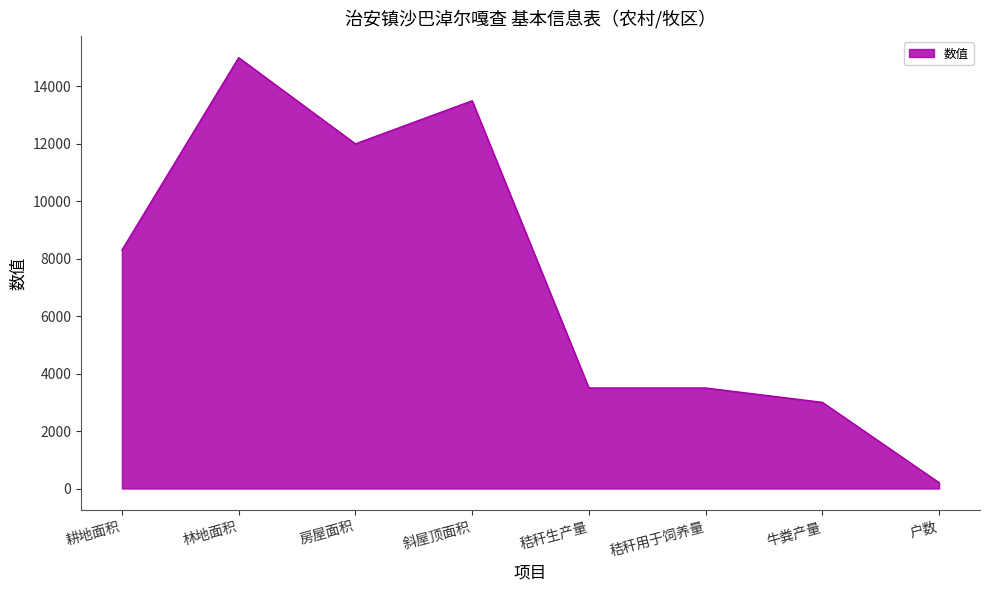

What is the approximate value at 秸秆生产量?

3500